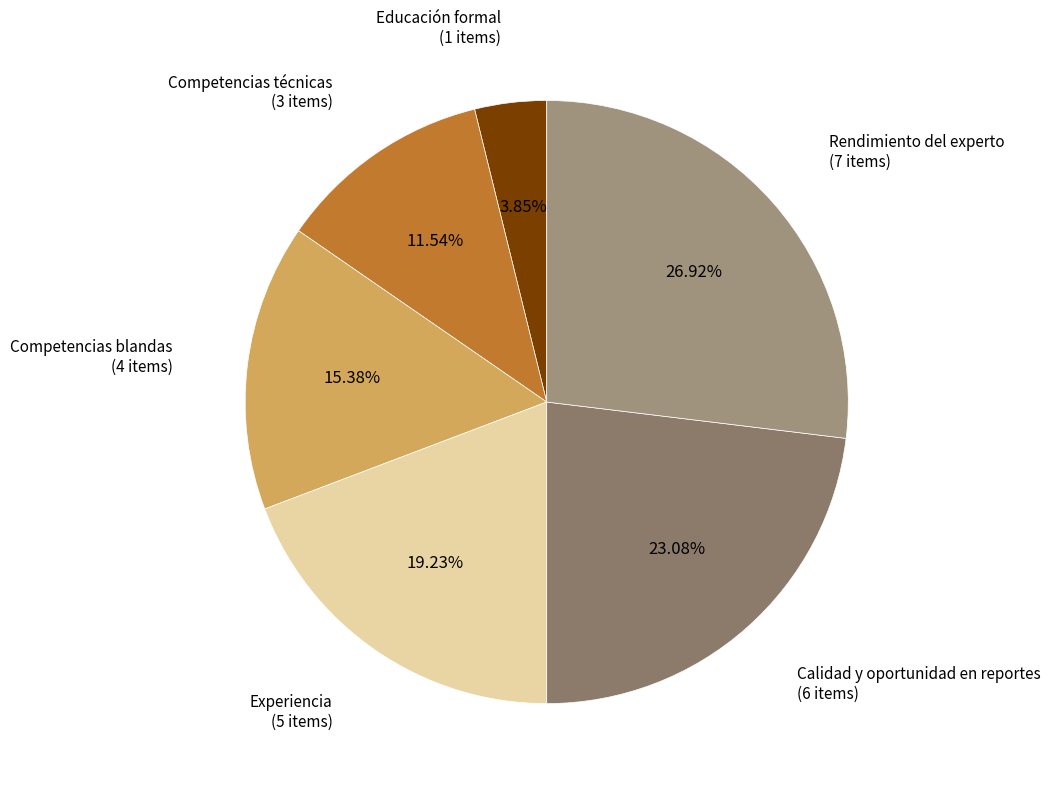

How many segments does this pie chart have?

6